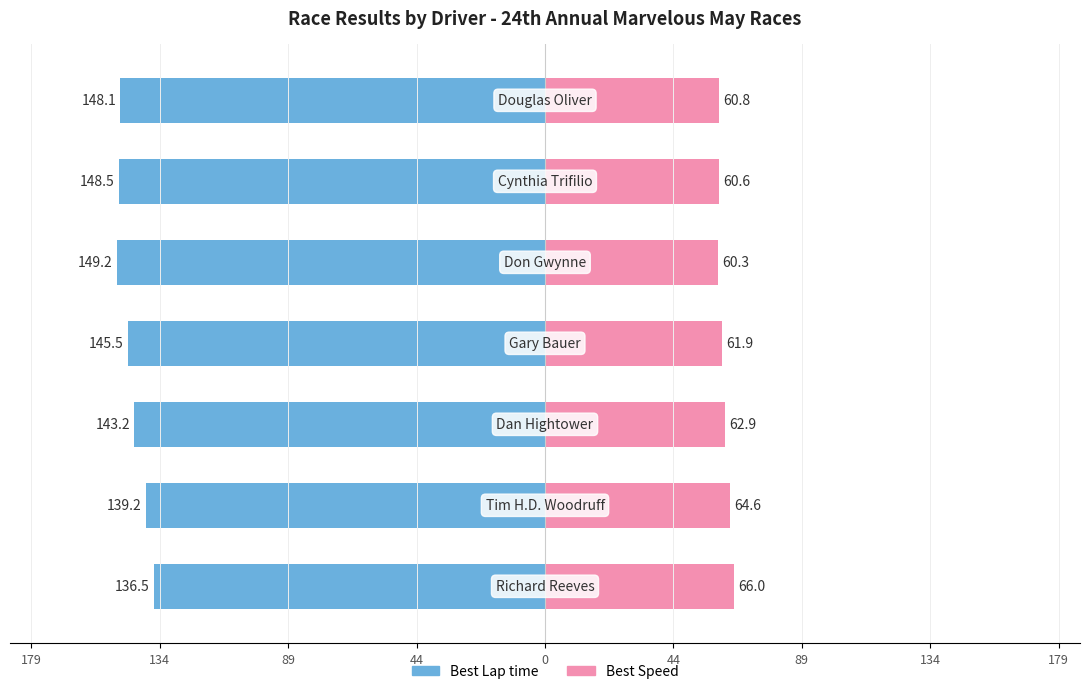

What are all the series names shown in the legend?

Best Lap time, Best Speed